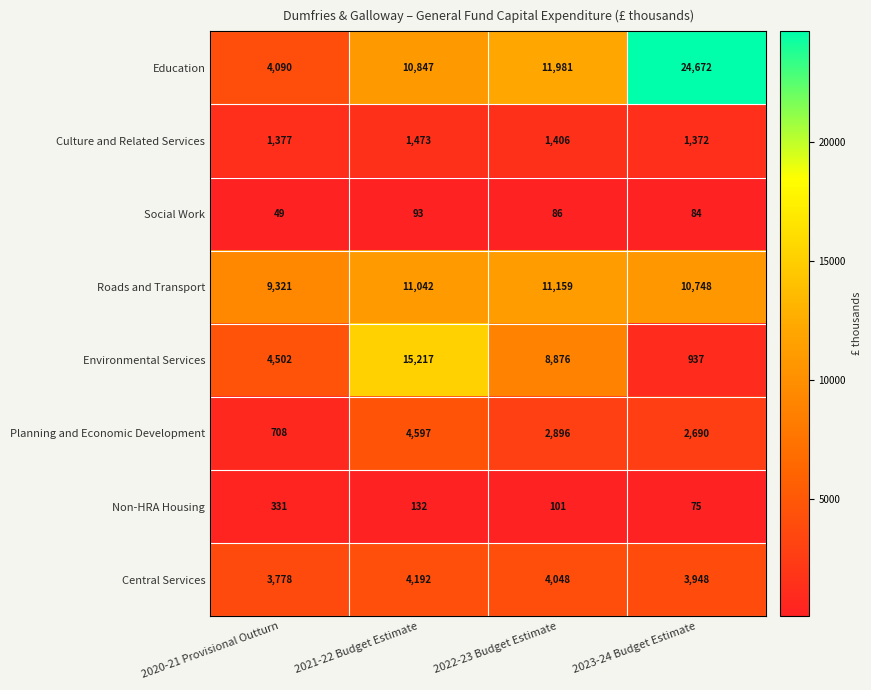

How many distinct data groups are displayed?

8